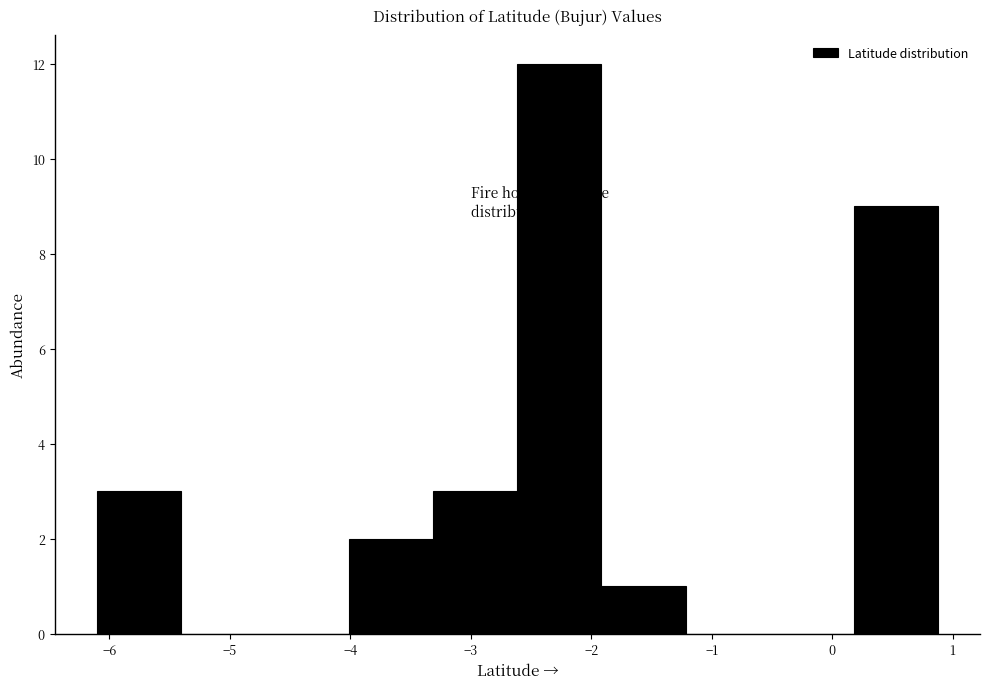

Reading left to right, transcribe this chart: for each bar, give the range it covers on the x-axis and its height. Neither the bar edges nor the heights are printed on the chart, so give them approximately, as read against the axes.

-6.1 to -5.4: 3
-5.4 to -4.7: 0
-4.7 to -4.0: 0
-4.0 to -3.3: 2
-3.3 to -2.6: 3
-2.6 to -1.9: 12
-1.9 to -1.2: 1
-1.2 to -0.5: 0
-0.5 to 0.2: 0
0.2 to 0.9: 9